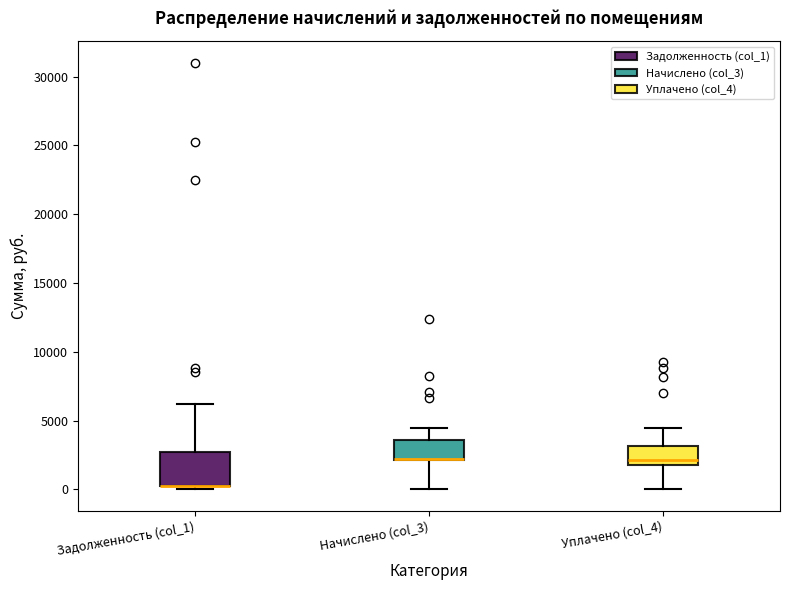

Reading left to right, read every box against the y-axis: the position of its median line, the range the box covers, and the ends of its whiskers. The values are not printed on the chart, so give them approximately, as read against the axis.

Задолженность (col_1): median 500 (drawn on the box's lower edge), box 0 to 2500, whiskers 0 (just below the box's lower edge) to 6000
Начислено (col_3): median 2000 (drawn on the box's lower edge), box 2000 to 3500, whiskers 0 to 4500
Уплачено (col_4): median 2000 (just above the box's lower edge), box 2000 to 3000, whiskers 0 to 4500